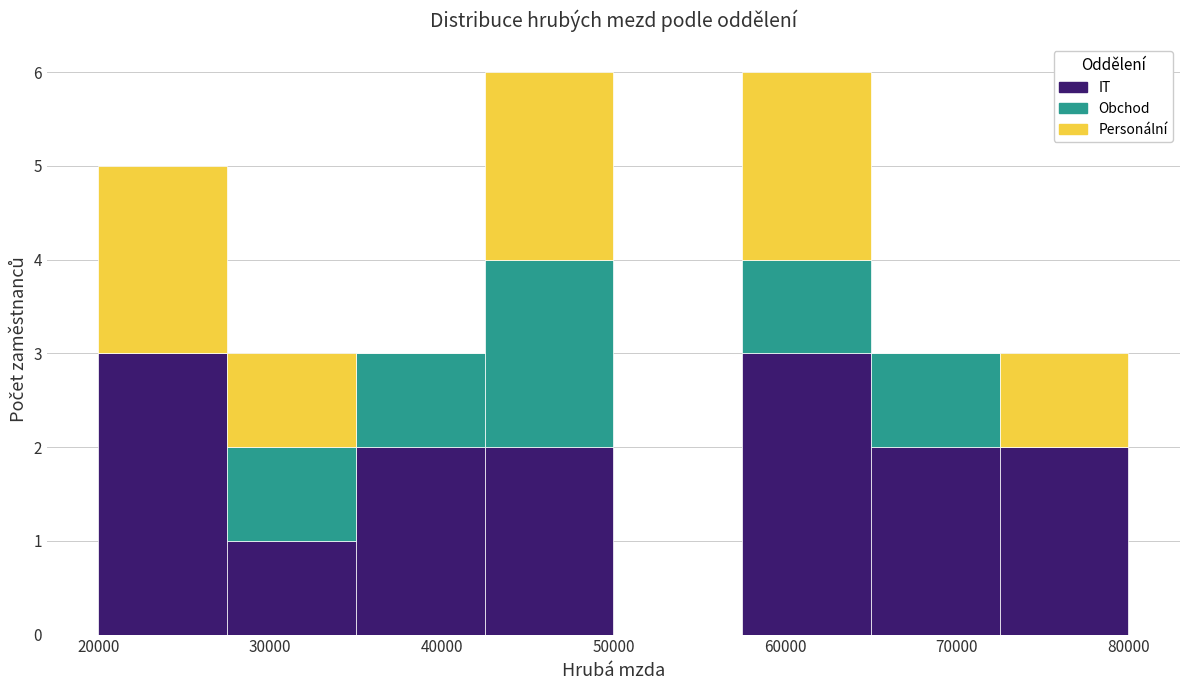

What is the total height of the stacked bar covering 65000 to 72500 on the x-axis? Neither the bar edges nor the heights are printed on the chart, so give them approximately, as read against the axes.

3